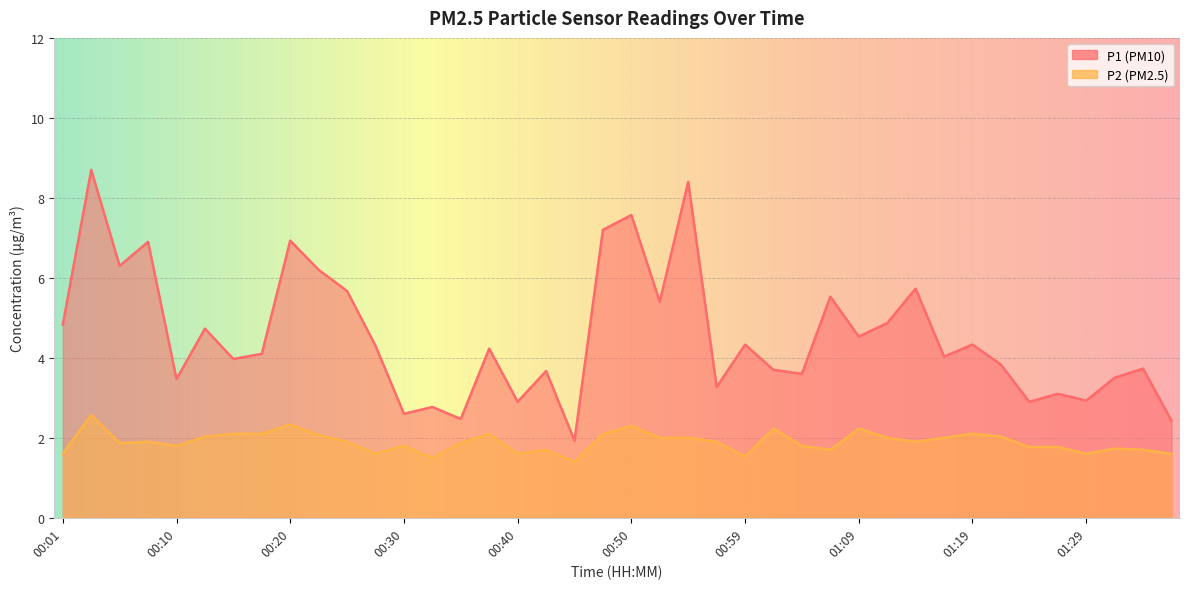

Count the number of categories in the chart.

40